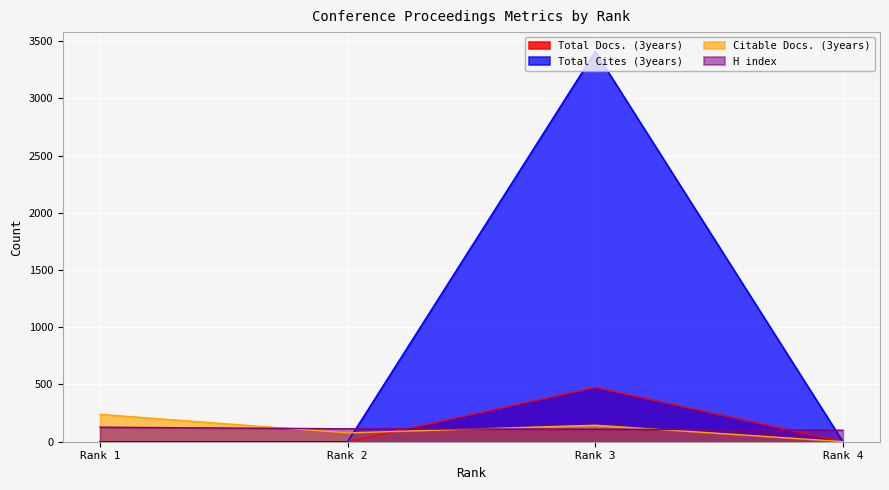

Which category has the lowest value in the H index series?

Rank 4